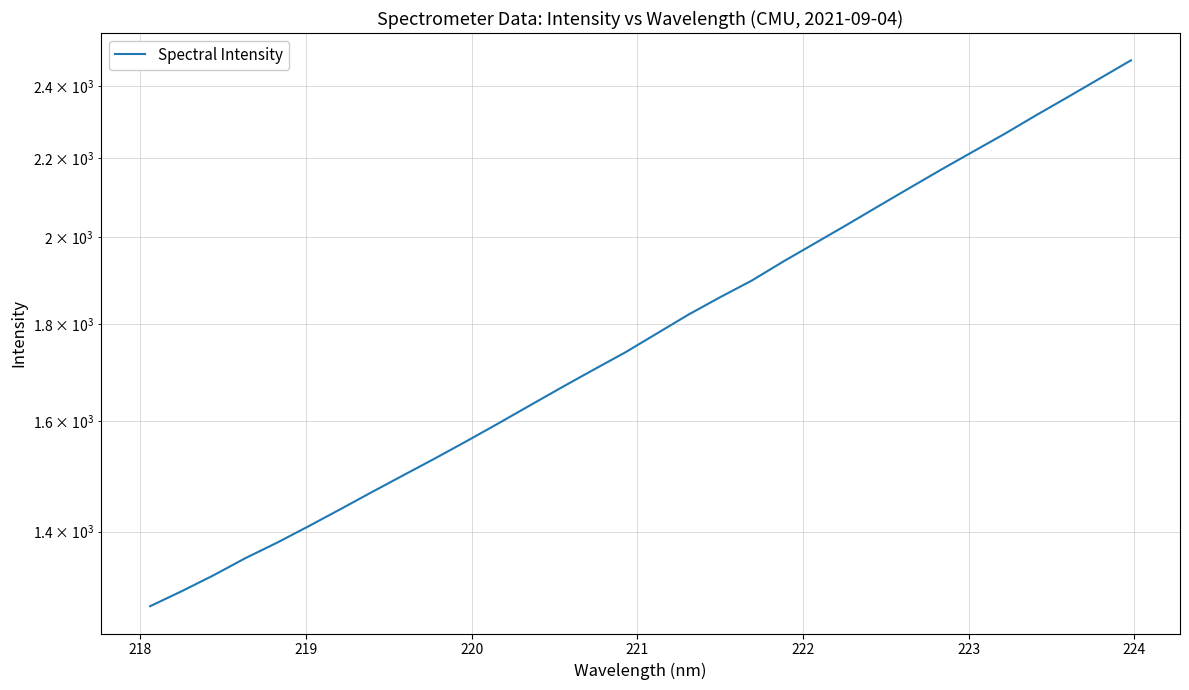

What is the sum of all values?

57641.9